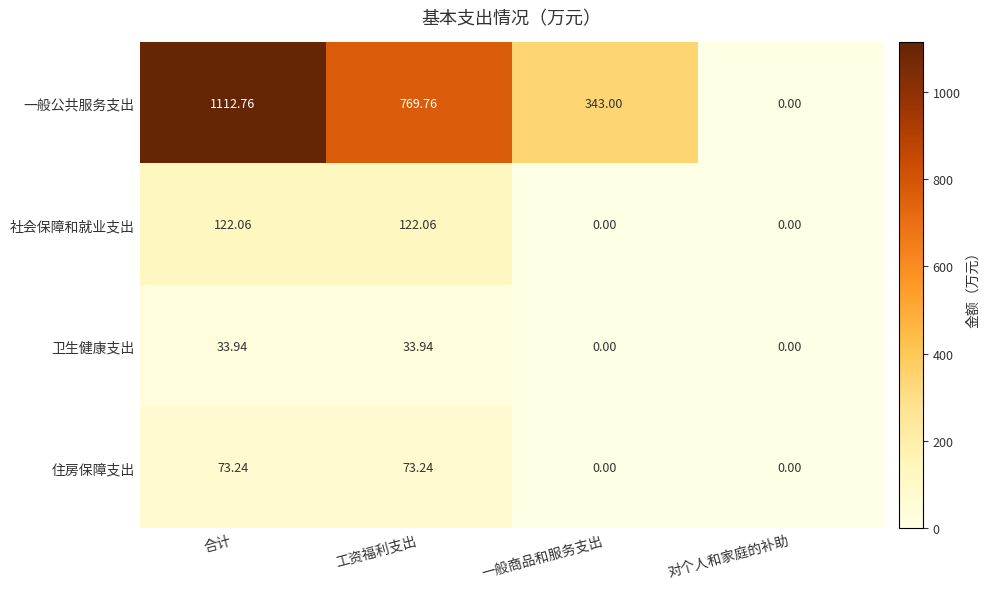

At which label does 一般公共服务支出 reach its peak?

合计